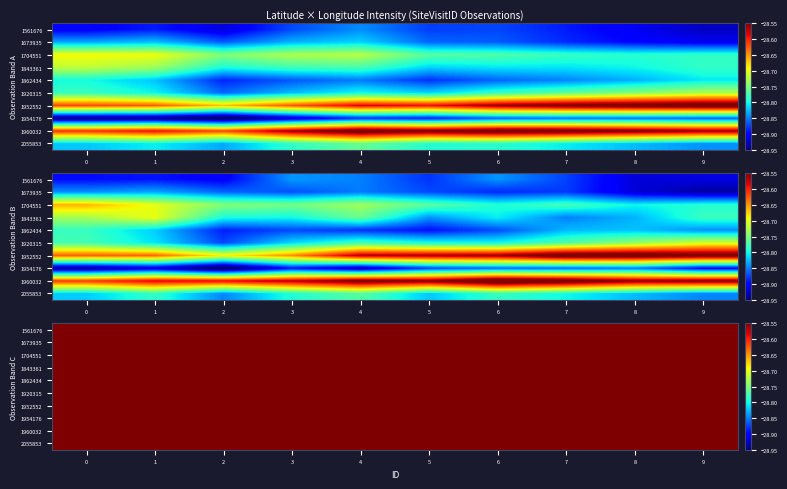

What is the total value across all series at 7?

-281.9